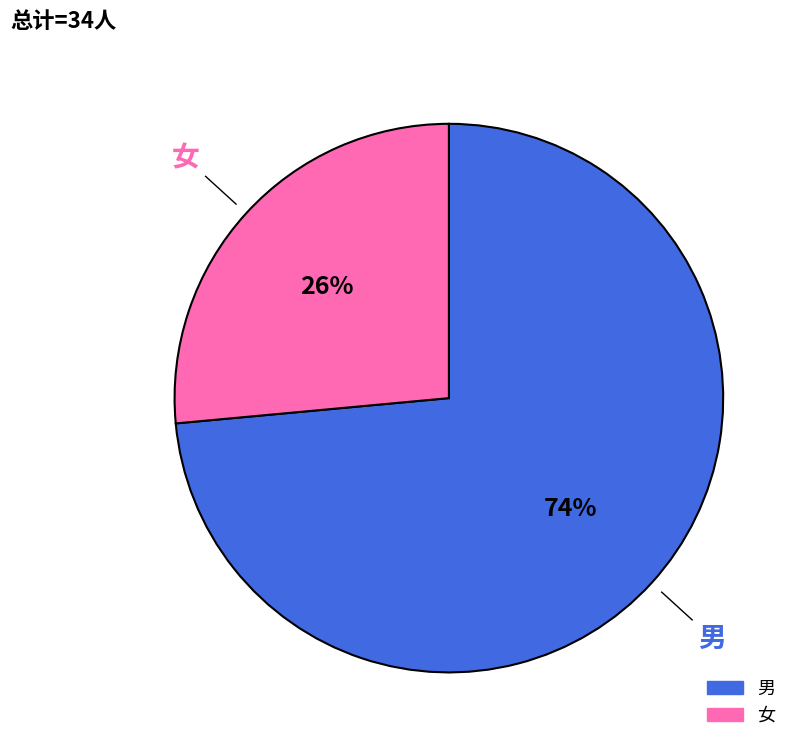

Combined, do 女 and 男 account for over 50%?

Yes